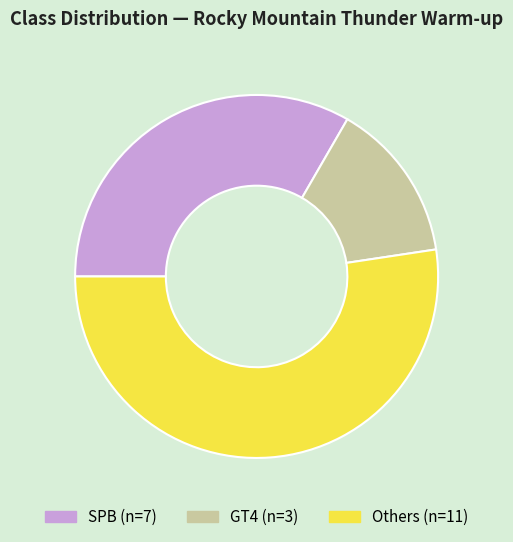

Is there any slice that represents more than half of the pie?

Yes